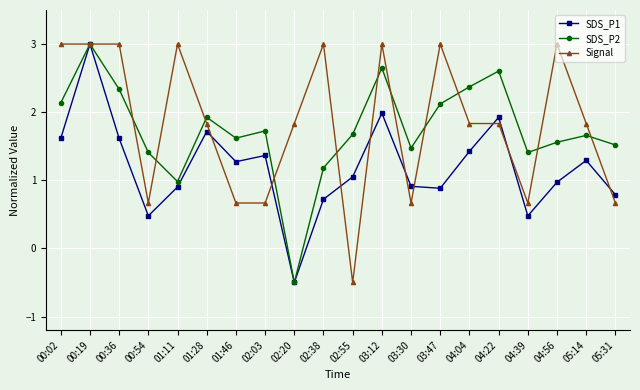

How many distinct data groups are displayed?

3